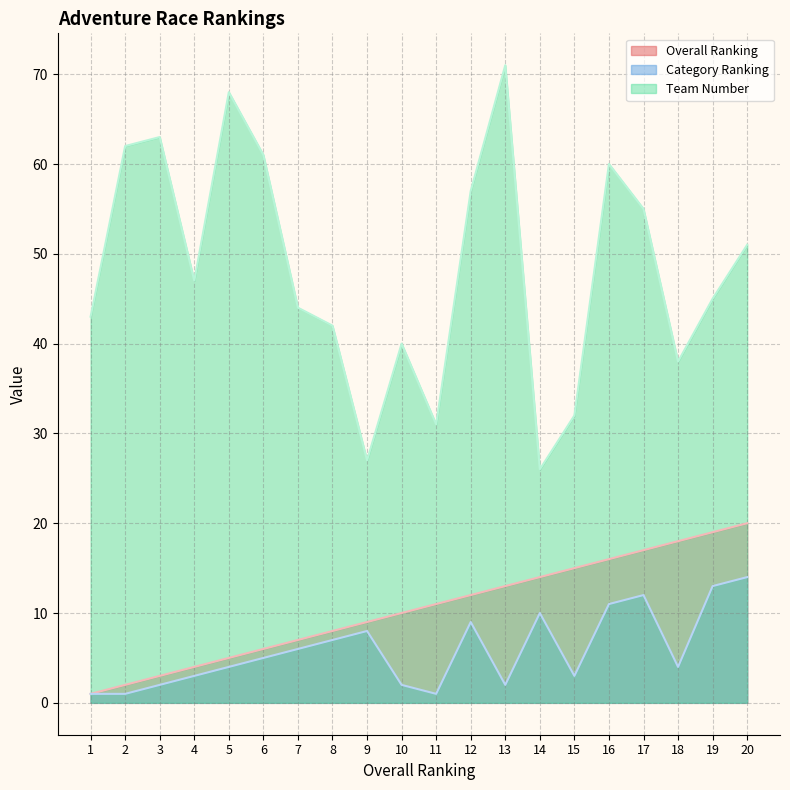

Where does the Overall Ranking series first go above 11?

12